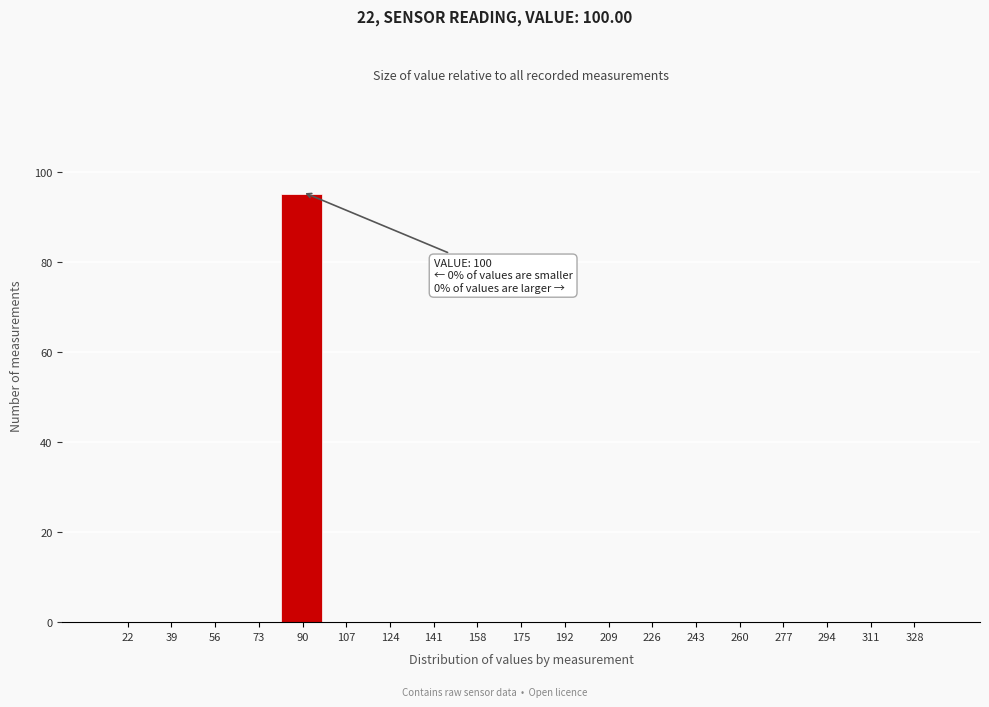

Reading right to left, what are all the values shown in this chart?

328=0	311=0	294=0	277=0	260=0	243=0	226=0	209=0	192=0	175=0	158=0	141=0	124=0	107=0	90=95	73=0	56=0	39=0	22=0